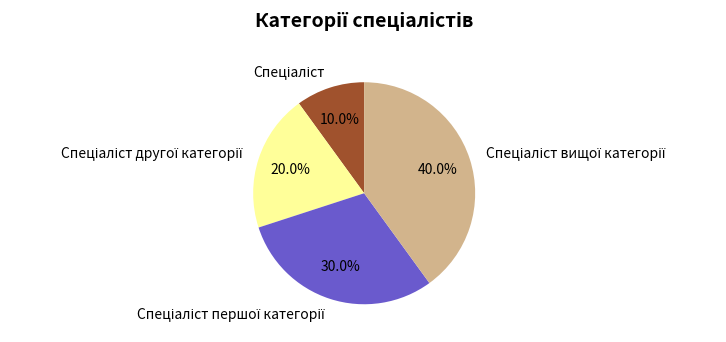

Is there any slice that represents more than half of the pie?

No